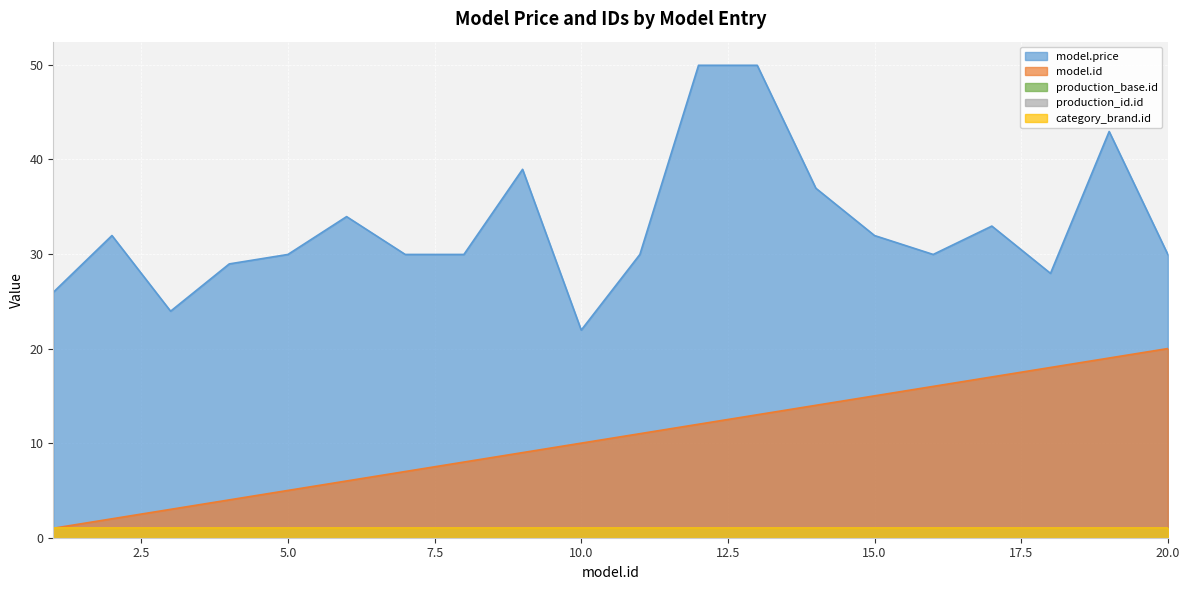

What is the sum of all production_id.id values?

20.0